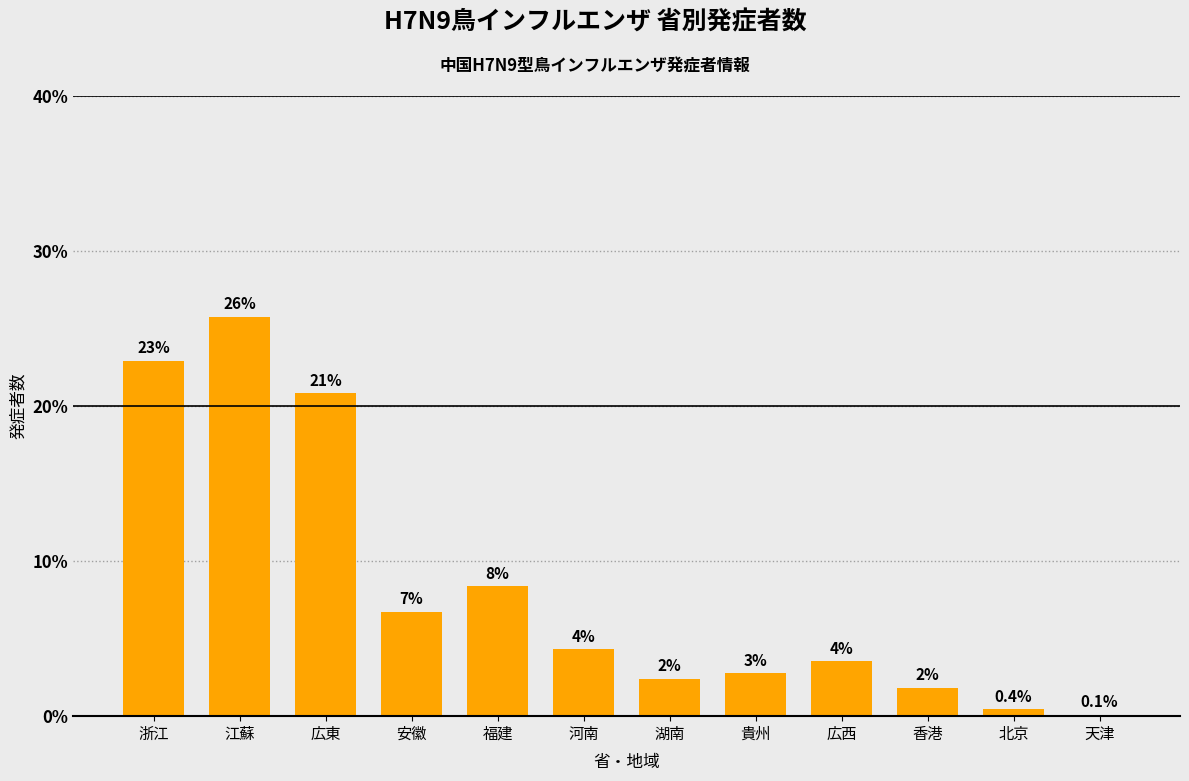

Are the bars horizontal?

No